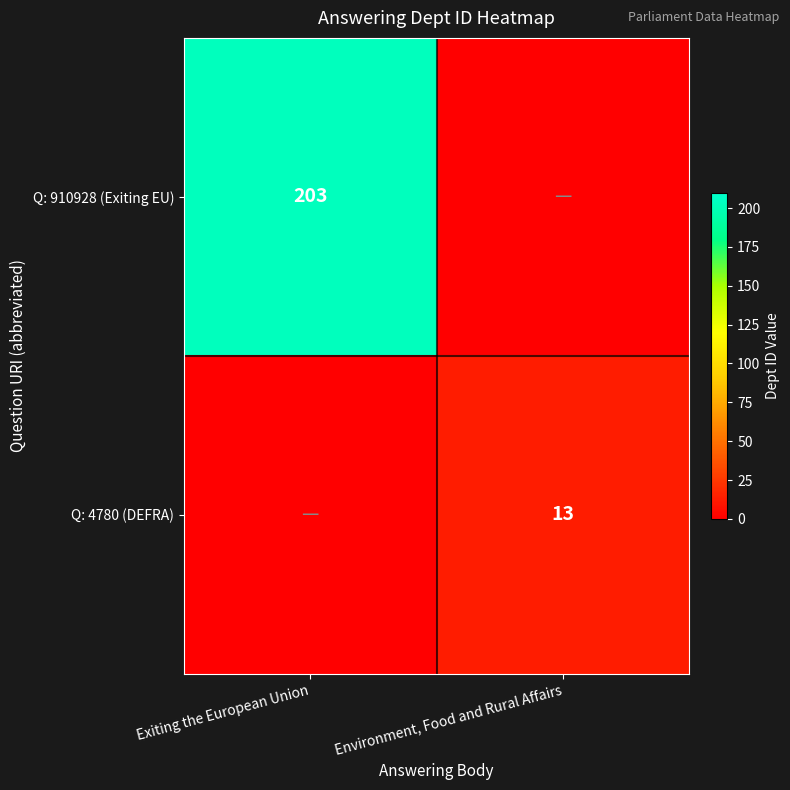

Is it true that Q: 4780 (DEFRA) equals 13 at Environment, Food and Rural Affairs?

True